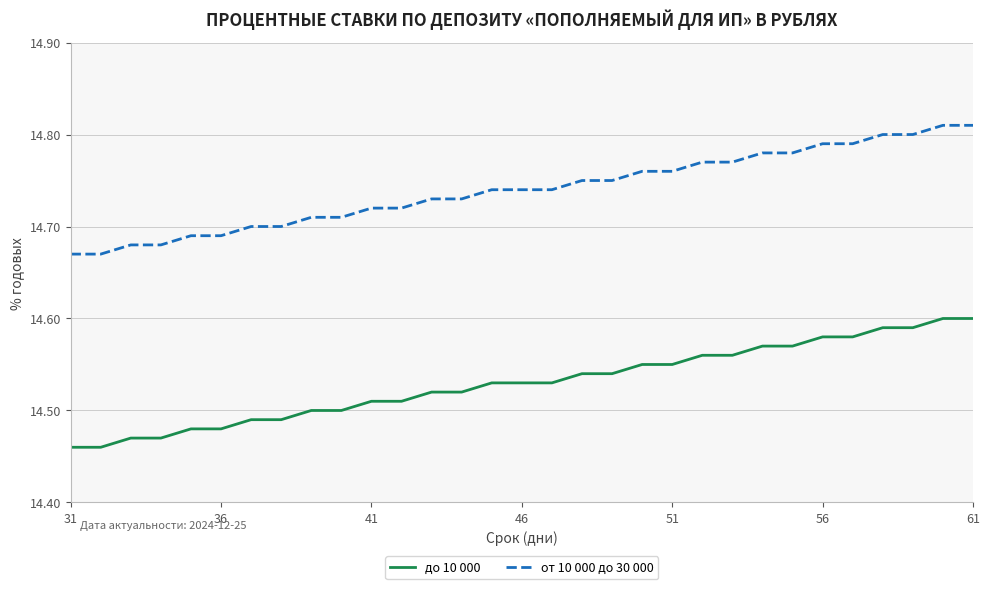

True or false: до 10 000 and от 10 000 до 30 000 intersect in this chart.

False